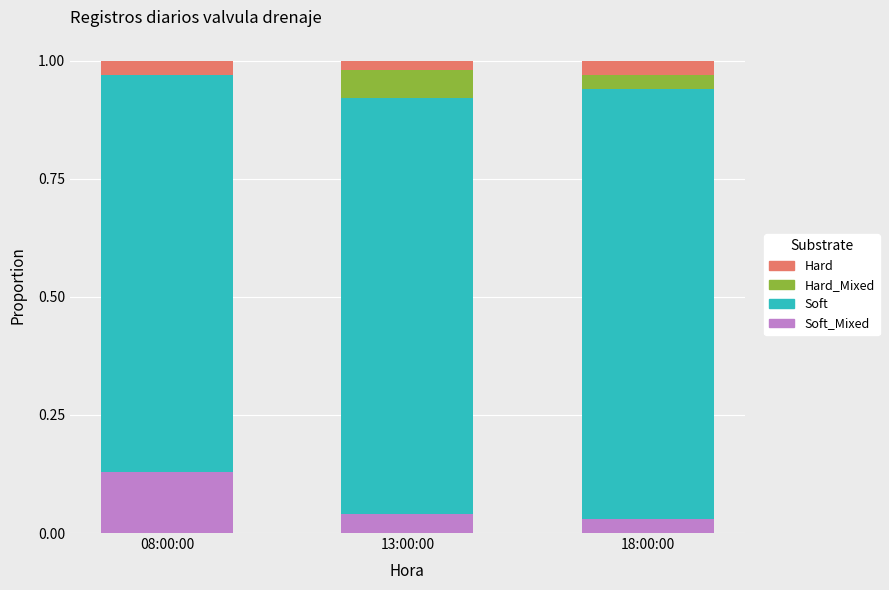

Which series changed the most between 08:00:00 and 13:00:00?

Soft_Mixed